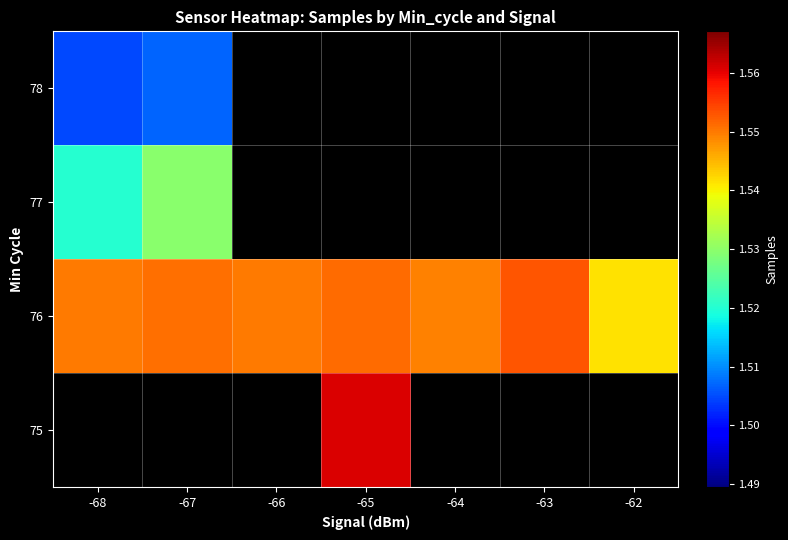

What is the greatest value displayed?

1560761.0